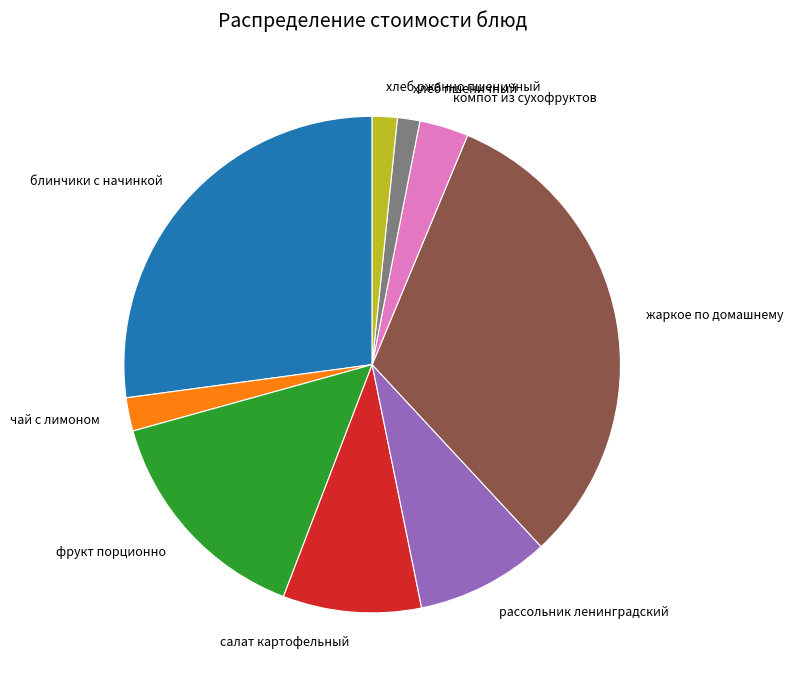

Do хлеб пшеничный and салат картофельный together represent more than half of the pie?

No